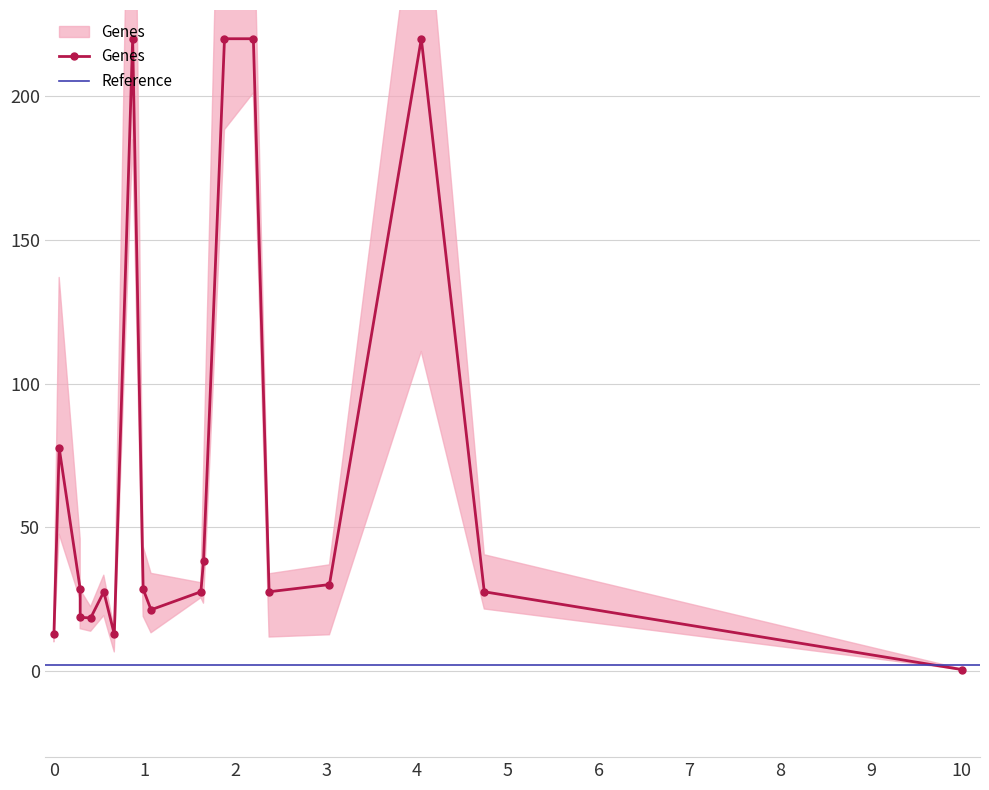

How many points are lower than both their immediate neighbors (excluding endpoints)?

4